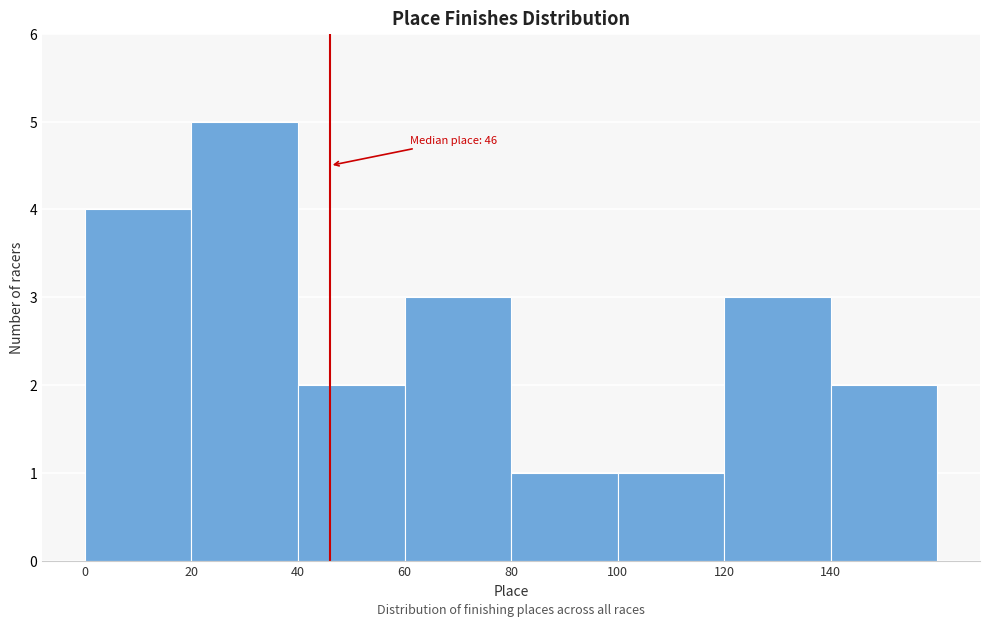

Over which range of the x-axis is the bar tallest?

20 to 40